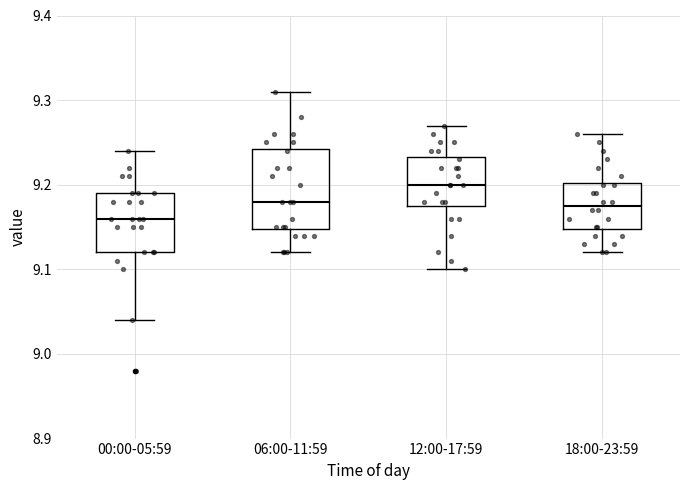

Where is the lower edge of the box for 12:00-17:59 on the y-axis? The values are not printed on the chart, so give them approximately, as read against the axis.

9.18